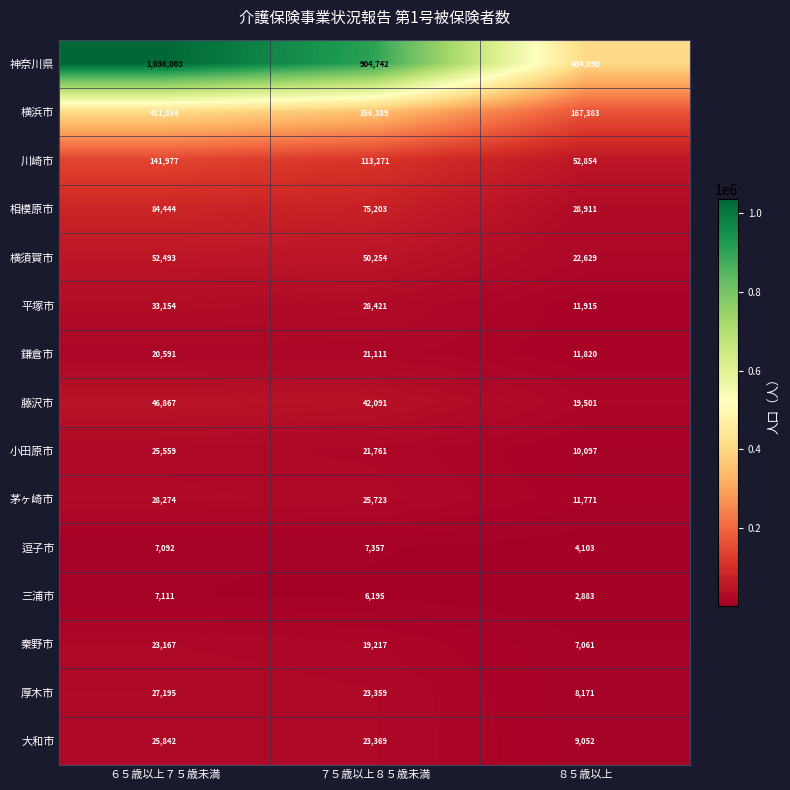

At ７５歳以上８５歳未満, list the series in order from largest to smallest.

神奈川県, 横浜市, 川崎市, 相模原市, 横須賀市, 藤沢市, 平塚市, 茅ヶ崎市, 大和市, 厚木市, 小田原市, 鎌倉市, 秦野市, 逗子市, 三浦市